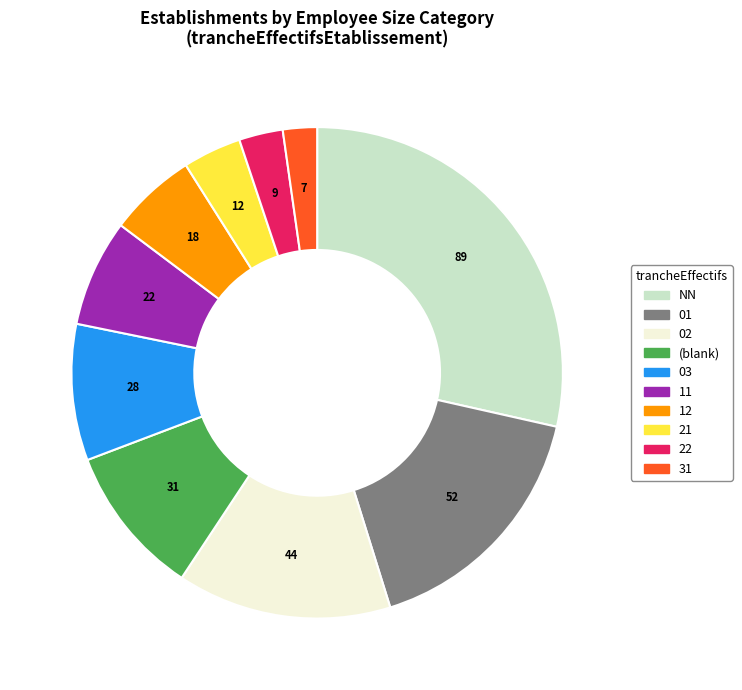

Is there a majority slice in this chart?

No